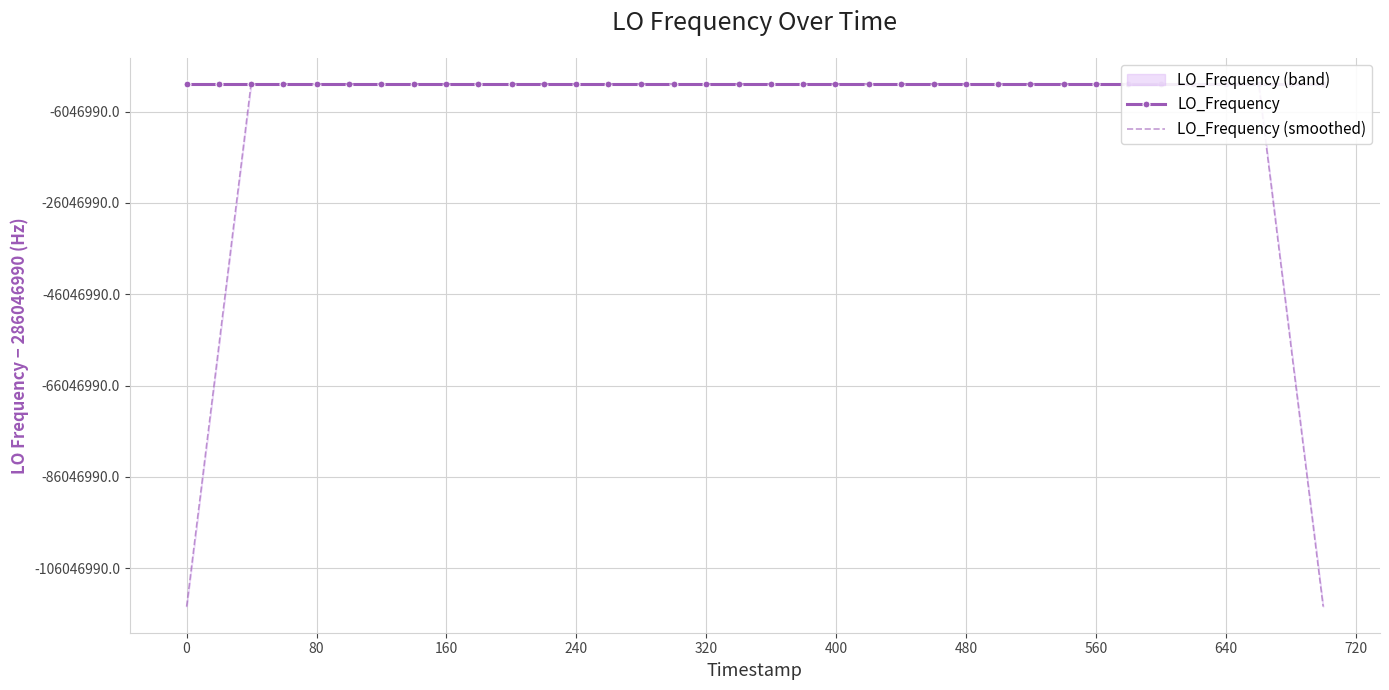

Reading left to right, list all the values displayed in this chart.

LO_Frequency: 286046998.1	286046998.4	286046998.3	286046998.3	286046998.3	286046998.3	286046998.3	286046998.3	286046999.4	286046998.6	286046998.8	286046999.3	286046999.2	286046999.1	286046999.5	286046999.5	286046996.5	286046996.5	286046998.8	286046998.7	286046998.8	286046999.0	286046998.3	286046998.4	286046998.4	286046998.7	286046998.7	286046998.9	286046998.7	286046998.4	286046998.8	286046999.3	286046998.8	286046999.0	286046998.9	286046998.8	286046998.8	286046998.9	286046999.3	286046999.6
LO_Frequency (smoothed): 171628199.0	228837598.6	286046998.3	286046998.3	286046998.3	286046998.3	286046998.5	286046998.6	286046998.7	286046998.9	286046999.1	286046999.0	286046999.2	286046999.3	286046998.8	286046998.2	286046998.2	286046998.0	286046997.9	286046998.4	286046998.7	286046998.6	286046998.6	286046998.6	286046998.5	286046998.6	286046998.7	286046998.7	286046998.7	286046998.8	286046998.8	286046998.9	286046999.0	286046999.0	286046998.9	286046998.9	286046998.9	286046999.1	228837599.3	171628199.6